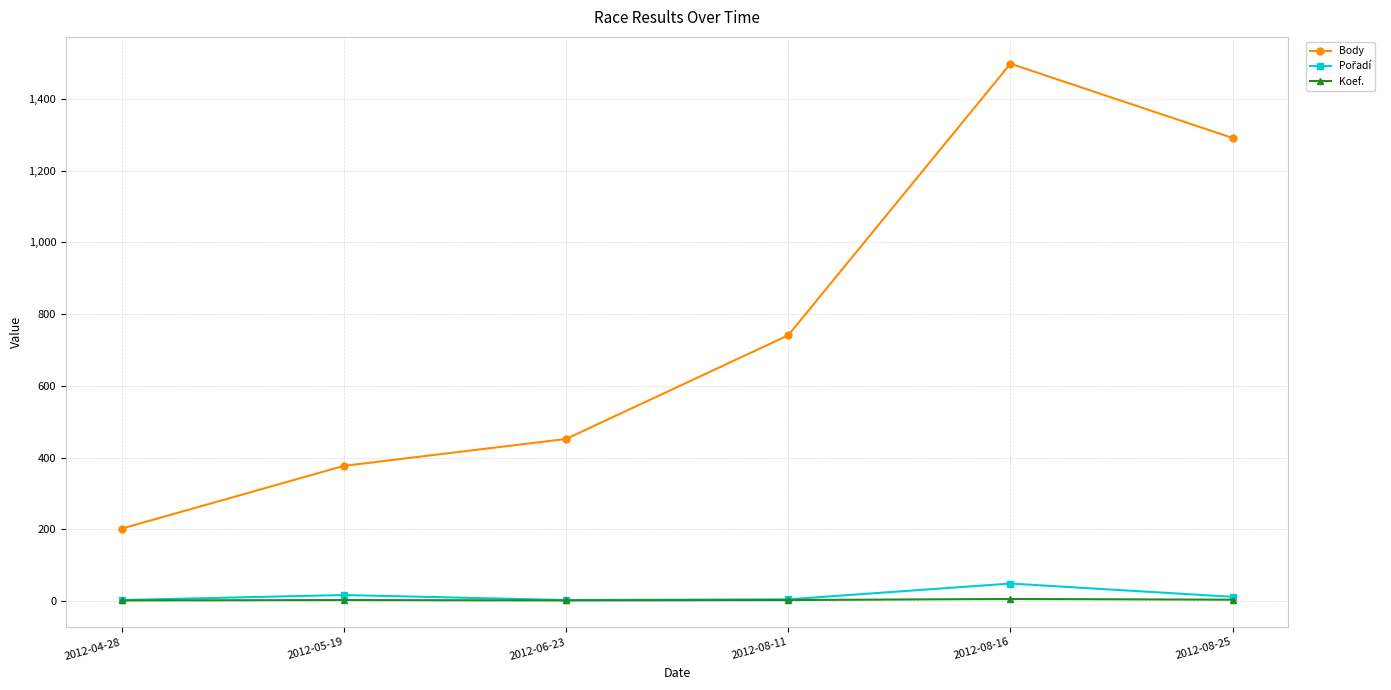

At how many categories does at least one series exceed 1327?

1